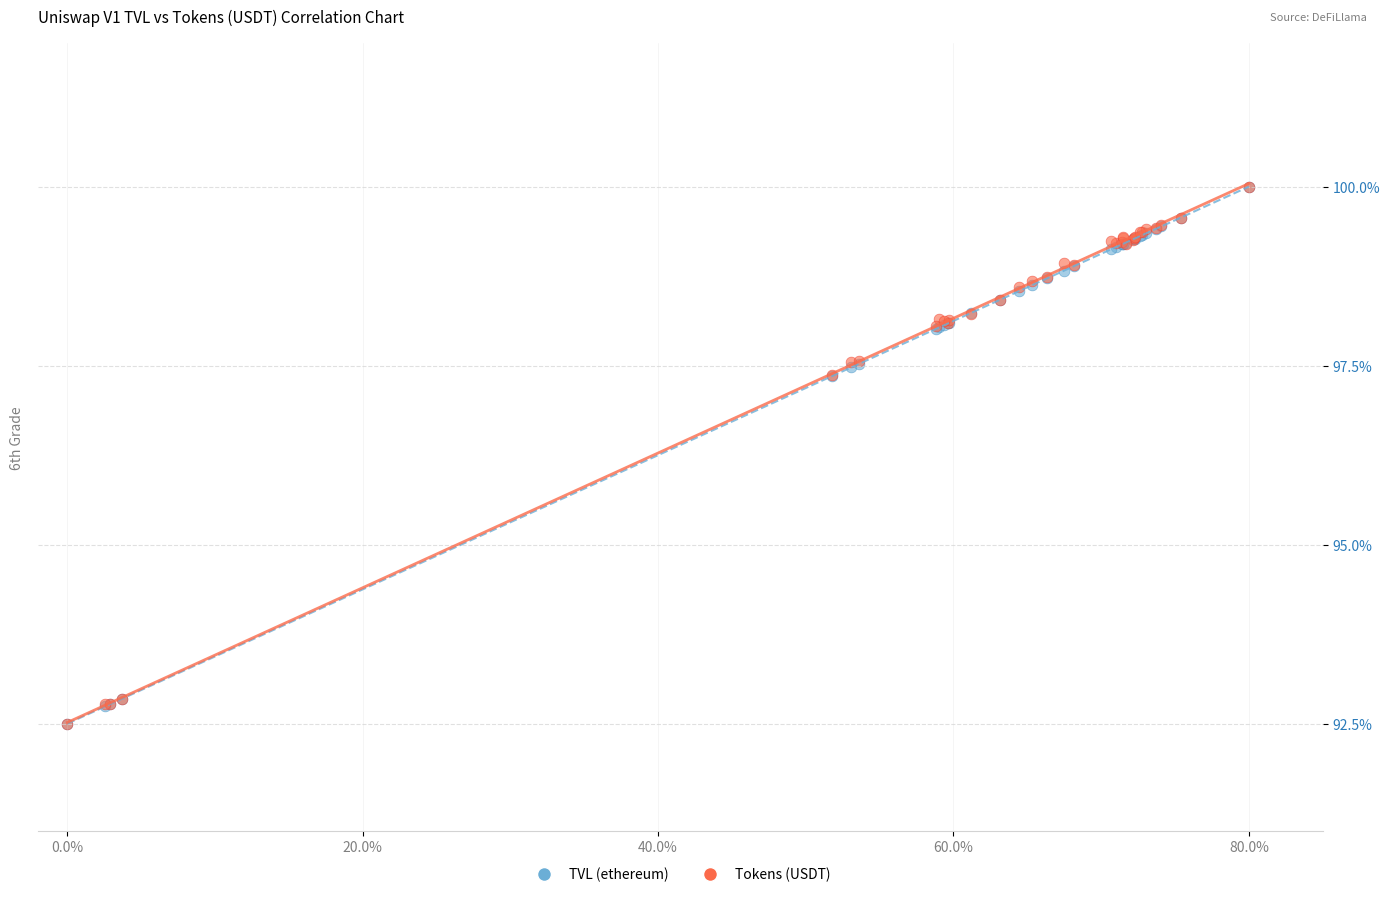

What are all the series names shown in the legend?

TVL (ethereum), Tokens (USDT)